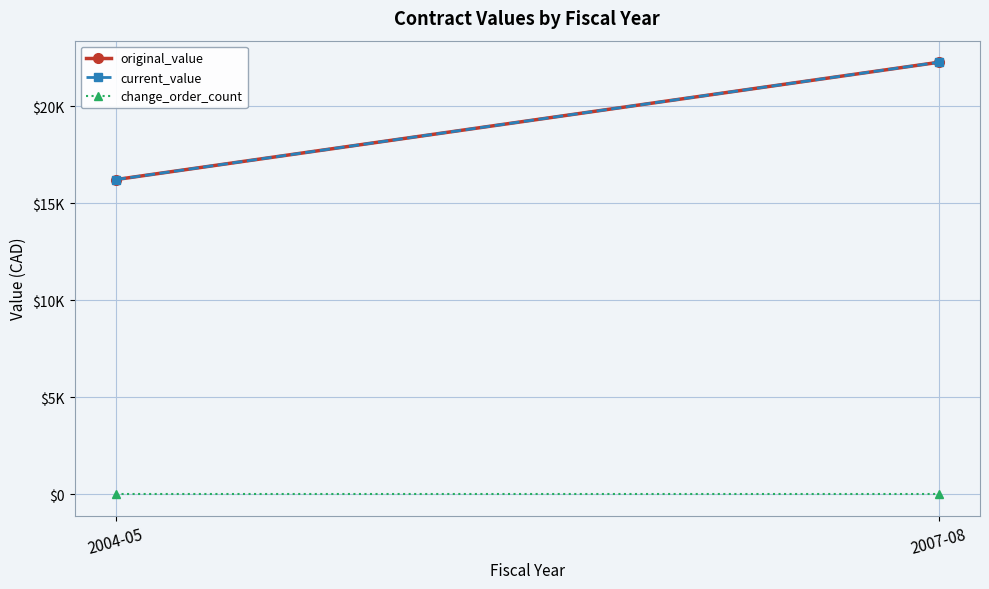

True or false: original_value has a value of 16223 at 2004-05.

True